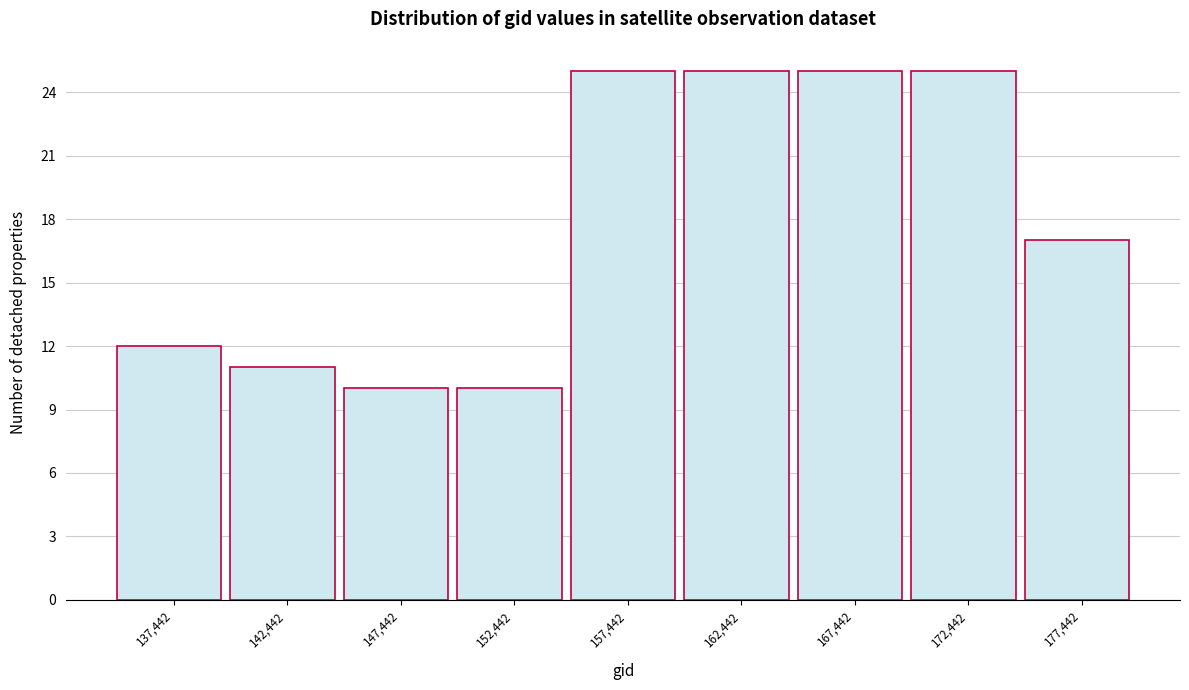

Reading right to left, extract all data points from this chart.

17	25	25	25	25	10	10	11	12